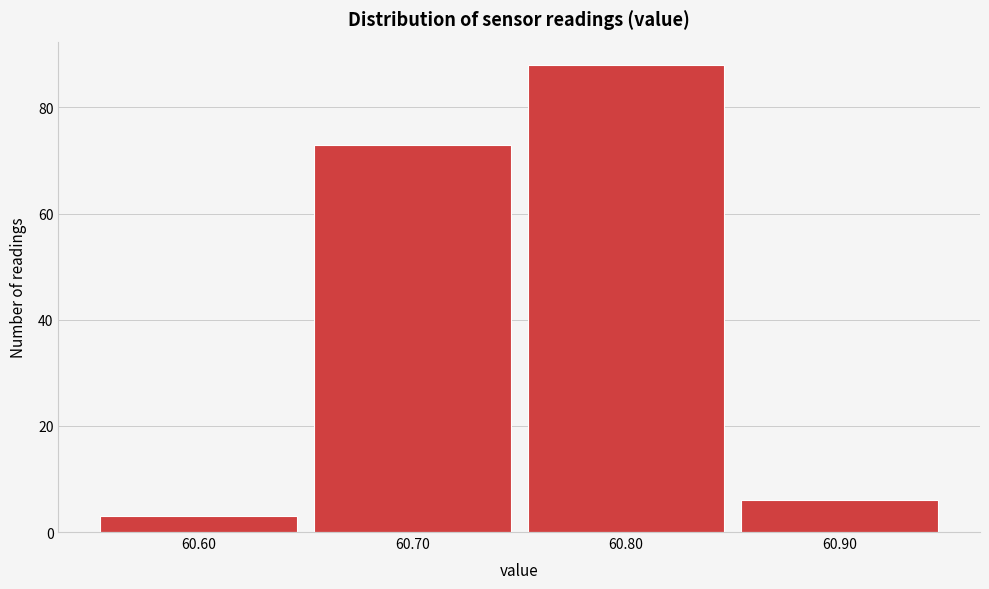

How tall is the bar that spans 60.75 to 60.85 on the x-axis? The values are not printed on the chart, so give them approximately, as read against the axis.

88